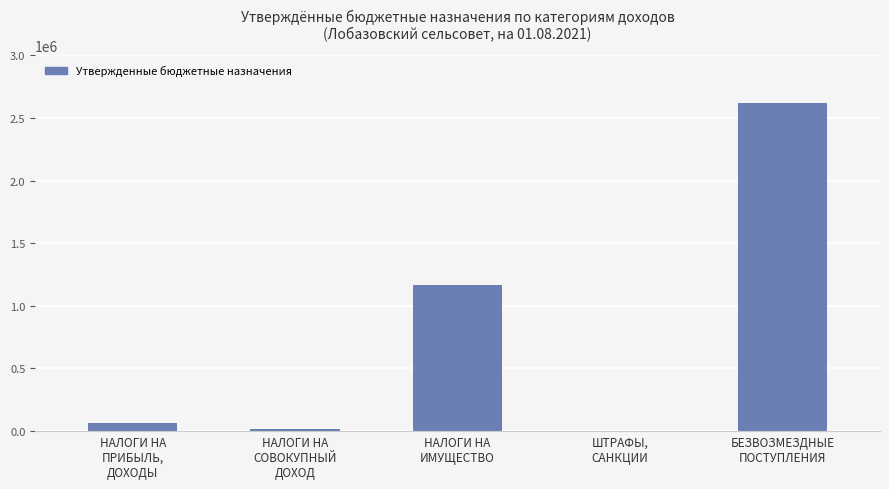

What is the sum of all values?

3877790